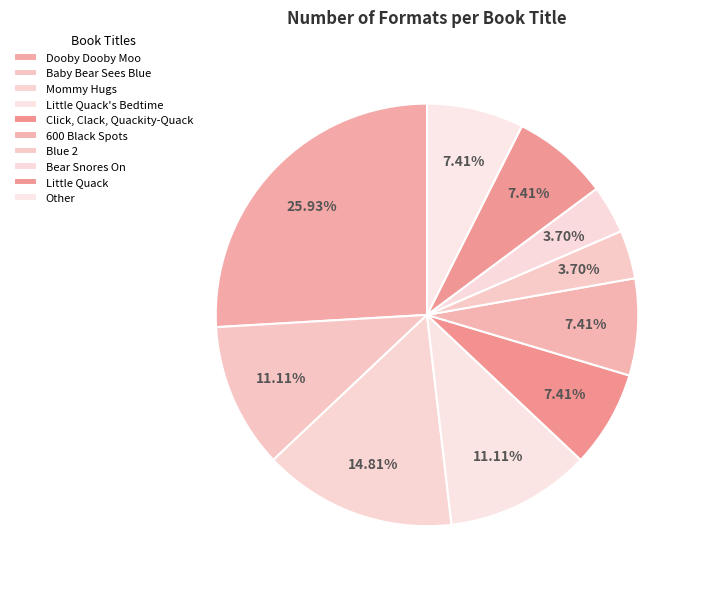

Which slice is the largest?

Dooby Dooby Moo